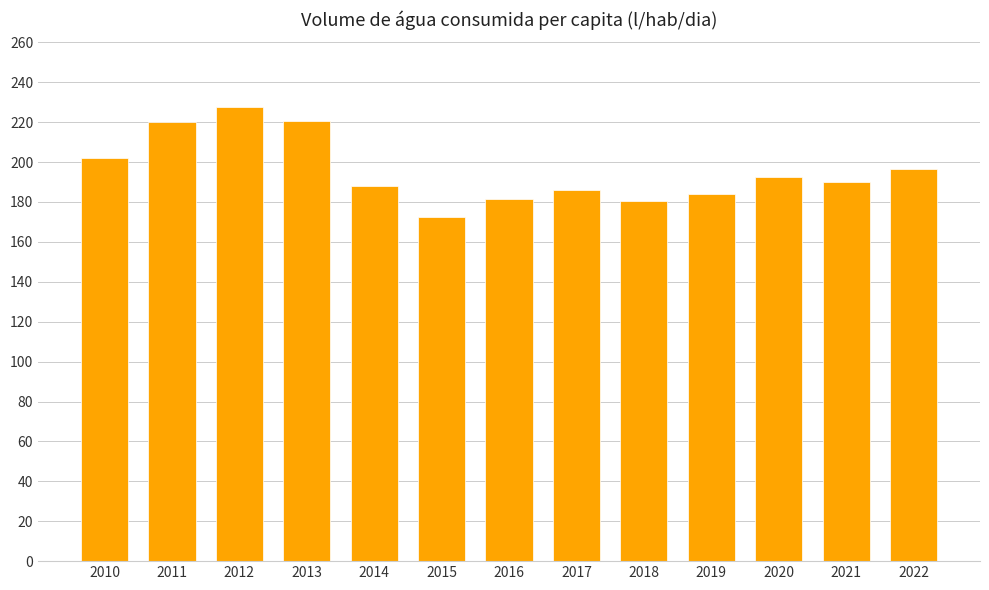

What is the value of the 5th bar from the left?

188.1